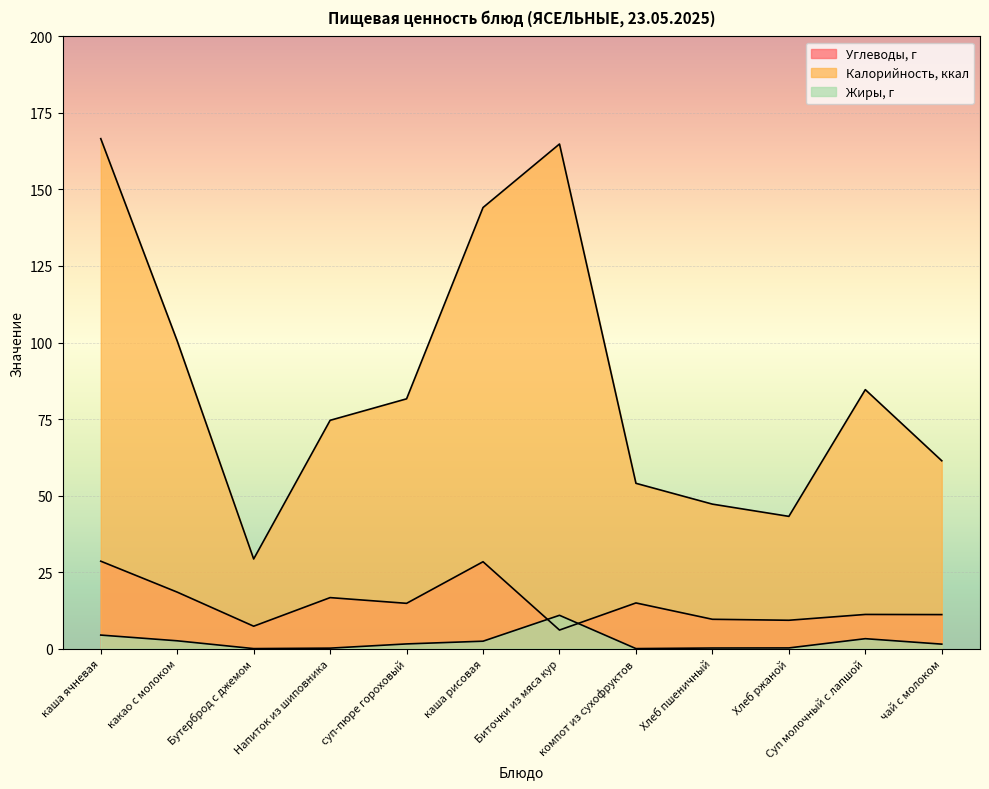

The value of Углеводы, г at суп-пюре гороховый is 14.8. True or false?

True